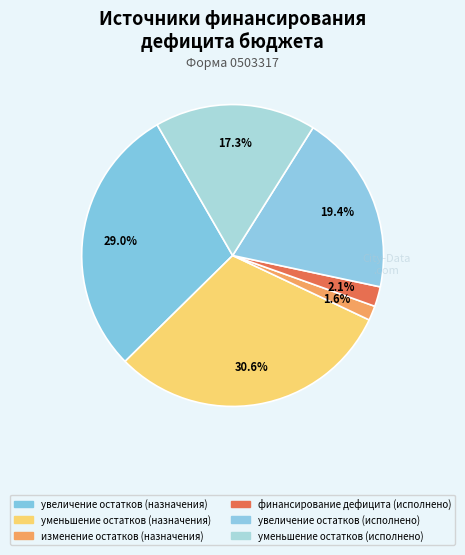

Does any single category account for the majority?

No